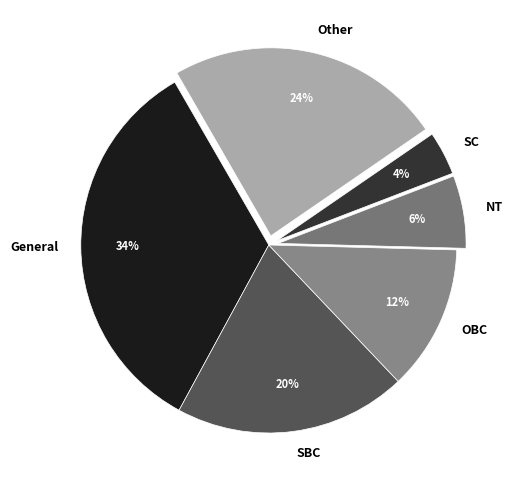

Rank the categories by value from lowest to highest.

SC, NT, OBC, SBC, Other, General